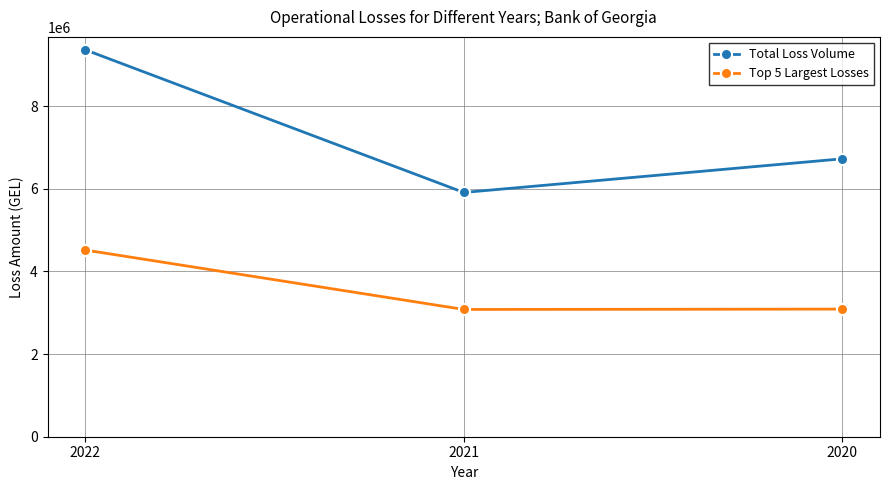

What is the minimum value shown in the chart?

3079500